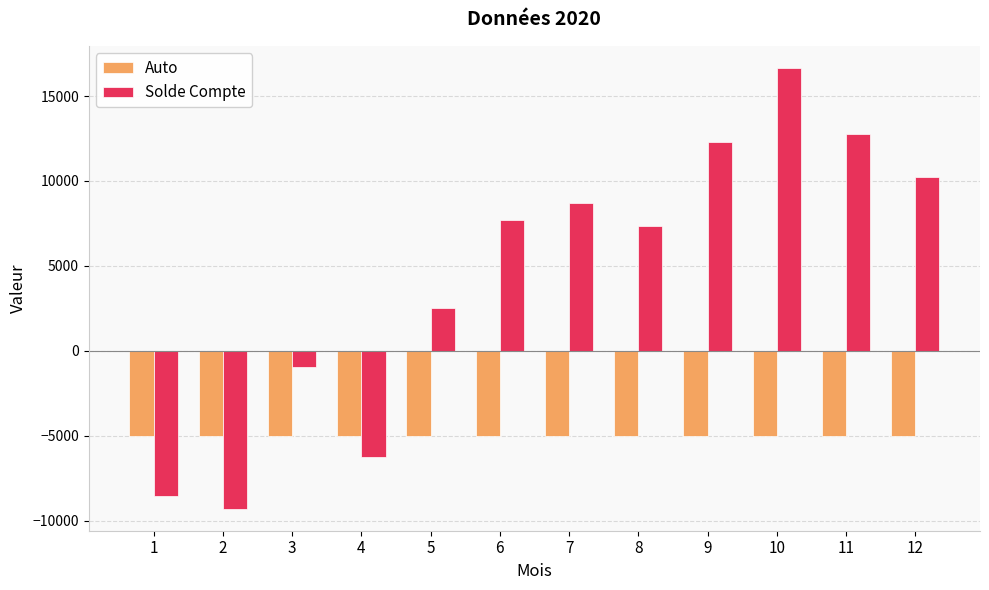

Which series has the largest range (max minus min)?

Solde Compte